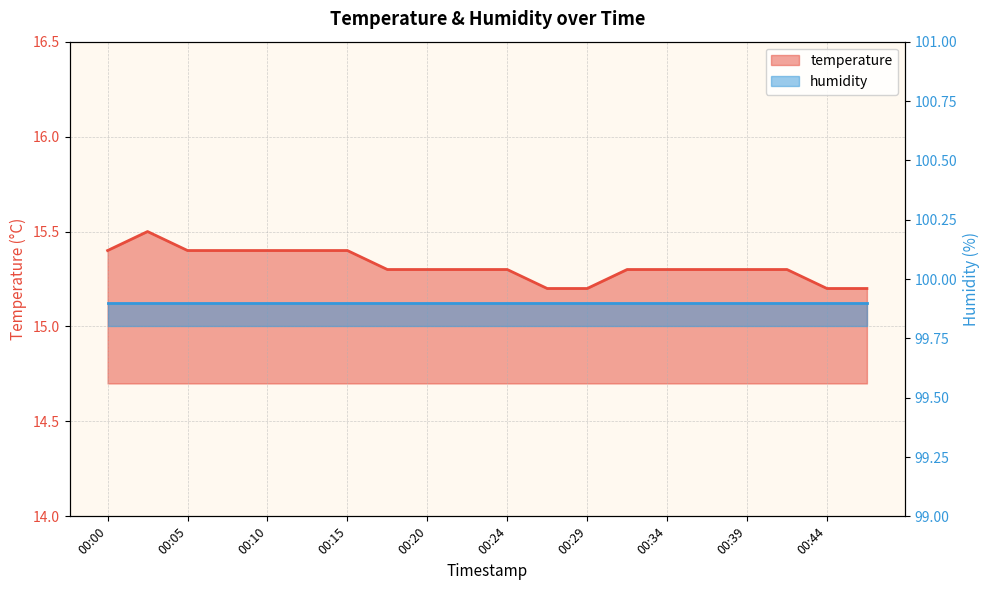

Reading right to left, list all the values displayed in this chart.

15.2	15.2	15.3	15.3	15.3	15.3	15.3	15.2	15.2	15.3	15.3	15.3	15.3	15.4	15.4	15.4	15.4	15.4	15.5	15.4